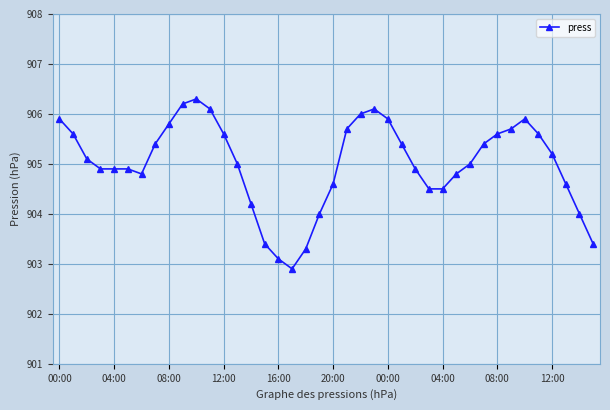

What is the value of the 12th point from the left?

906.1